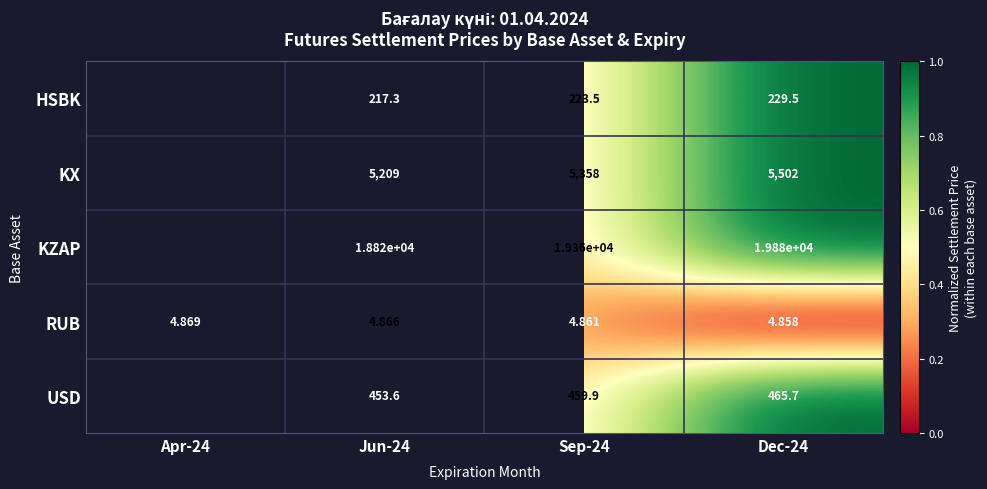

Which label corresponds to the largest value in the chart?

Dec-24